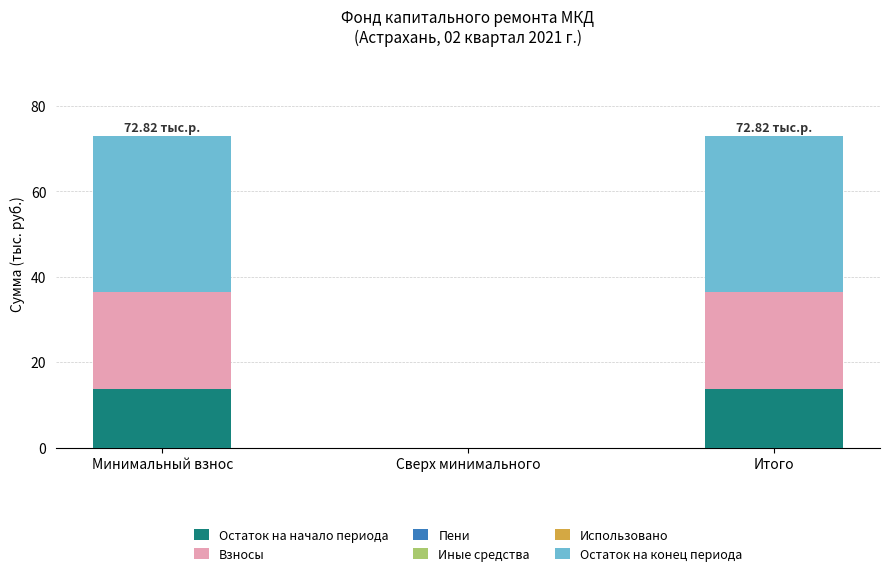

What is the total value across all series at Минимальный взнос?

72.8